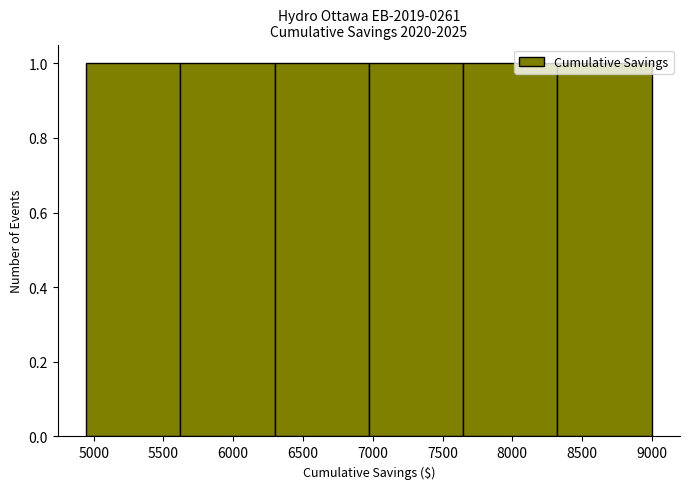

Reading left to right, list every bar in this chart as the range it spans on the x-axis followed by its height. Neither the bar edges nor the heights are printed on the chart, so give them approximately, as read against the axes.

4950 to 5600: 1
5600 to 6300: 1
6300 to 6950: 1
6950 to 7650: 1
7650 to 8300: 1
8300 to 9000: 1